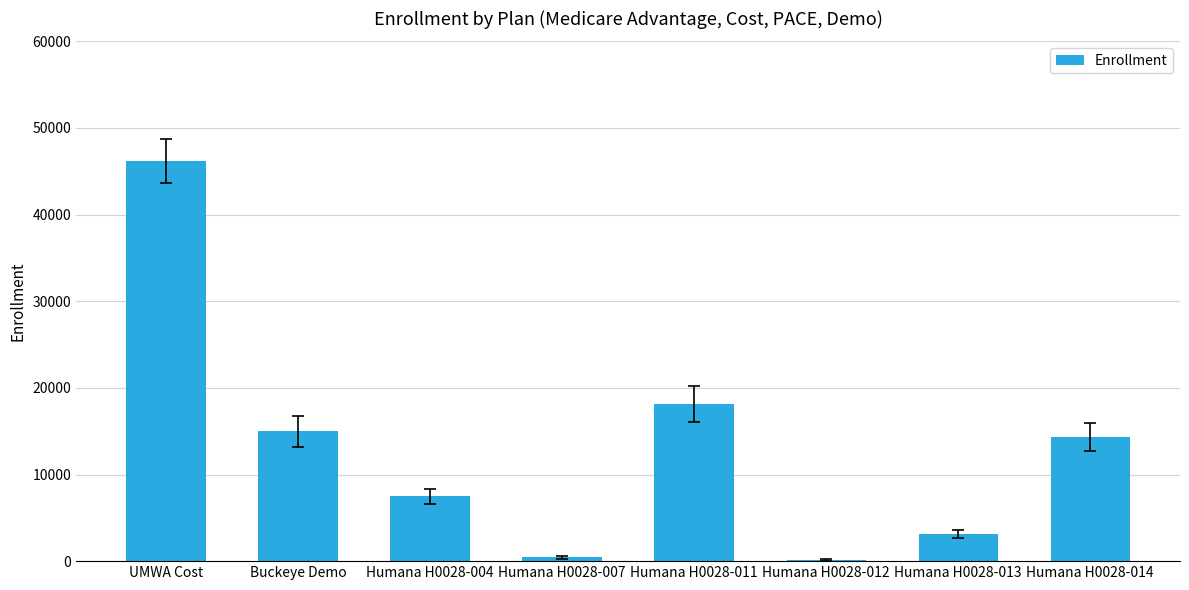

Is it true that the value at Humana H0028-014 is 25735?

False